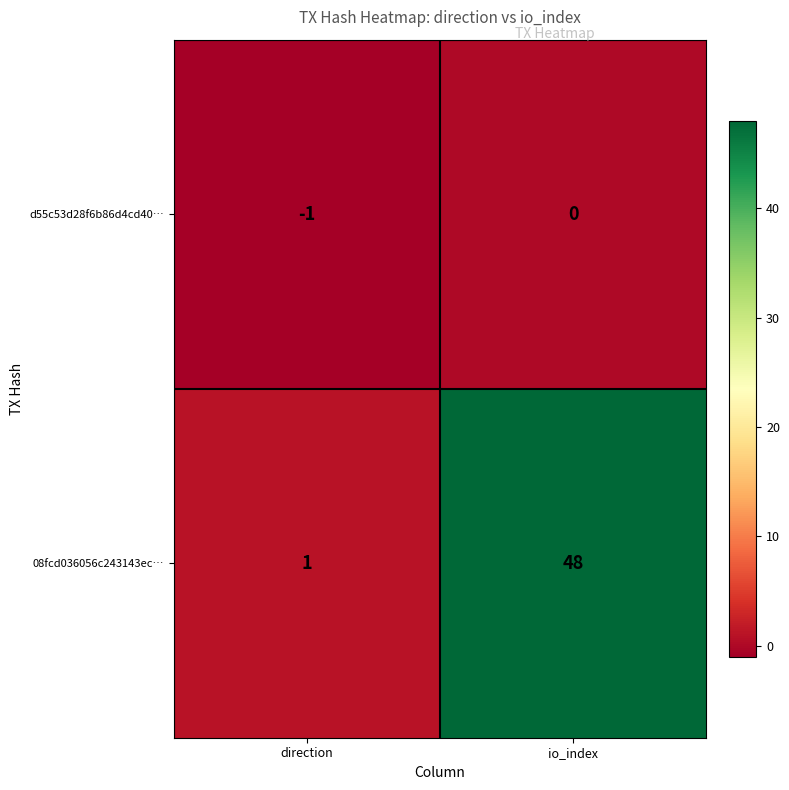

Which series changed the most between direction and io_index?

08fcd036056c243143ec…